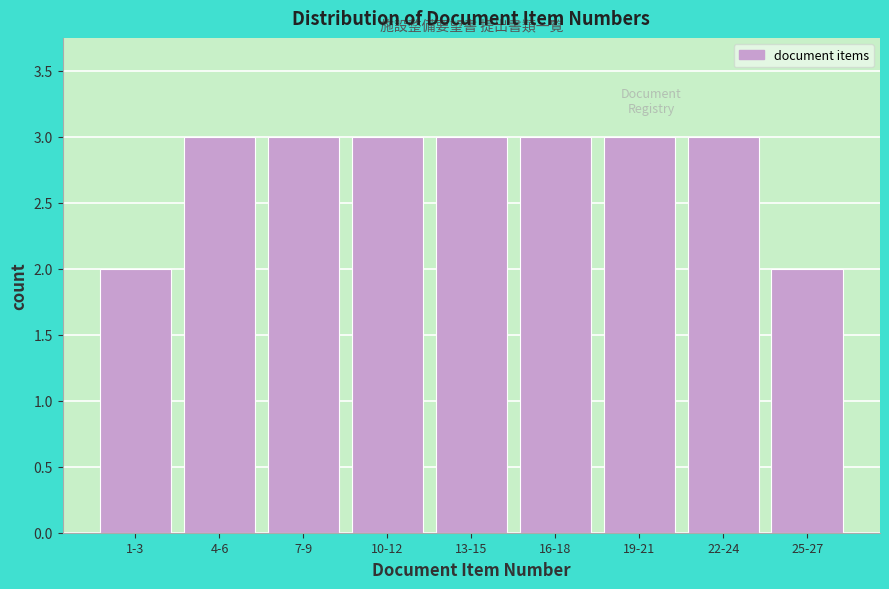

Reading right to left, extract all data points from this chart.

25-27=2	22-24=3	19-21=3	16-18=3	13-15=3	10-12=3	7-9=3	4-6=3	1-3=2